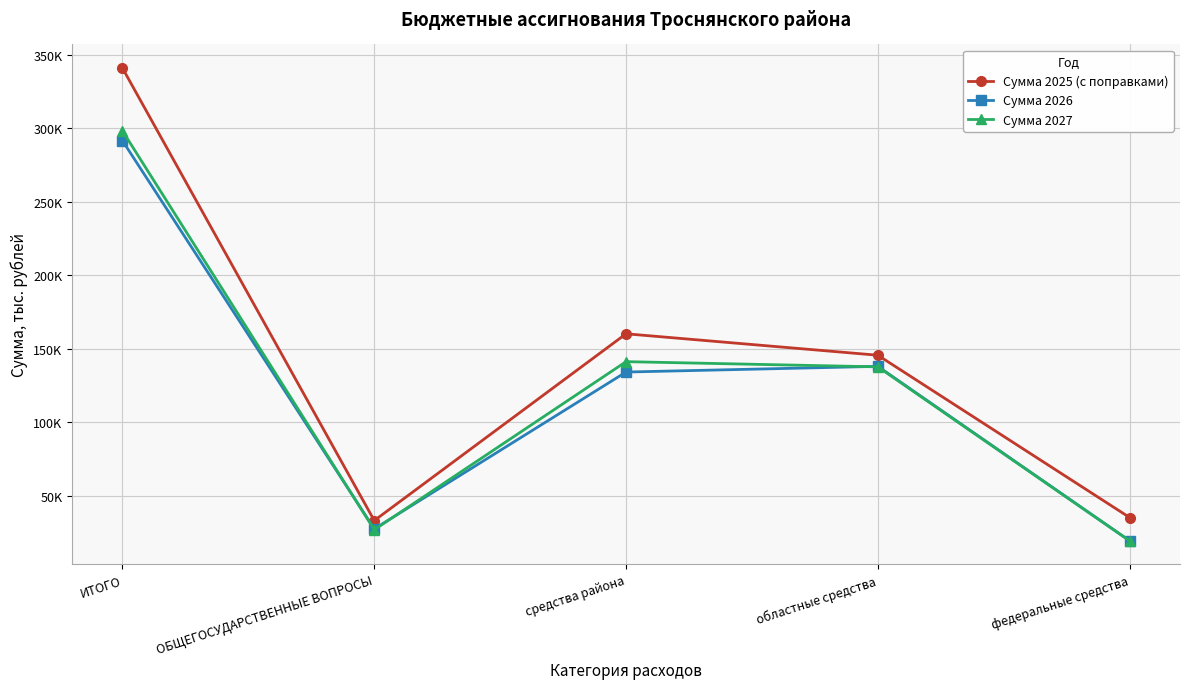

How many intersections are there between Сумма 2026 and Сумма 2027?

3